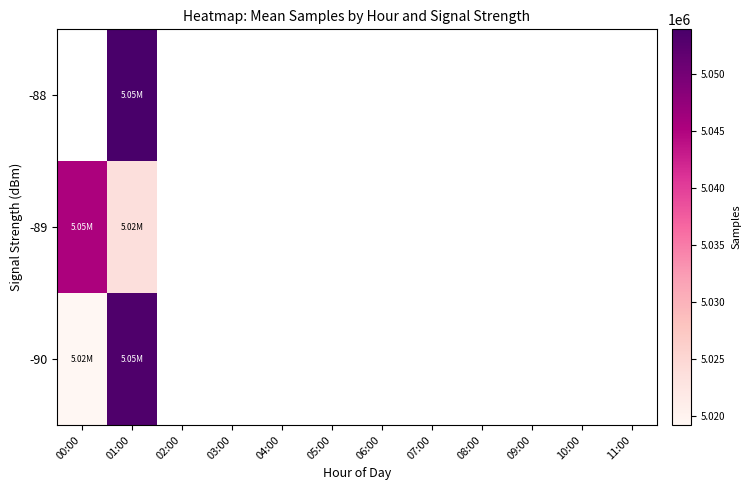

Rank the series by their maximum value, from highest to lowest.

-90, -88, -89